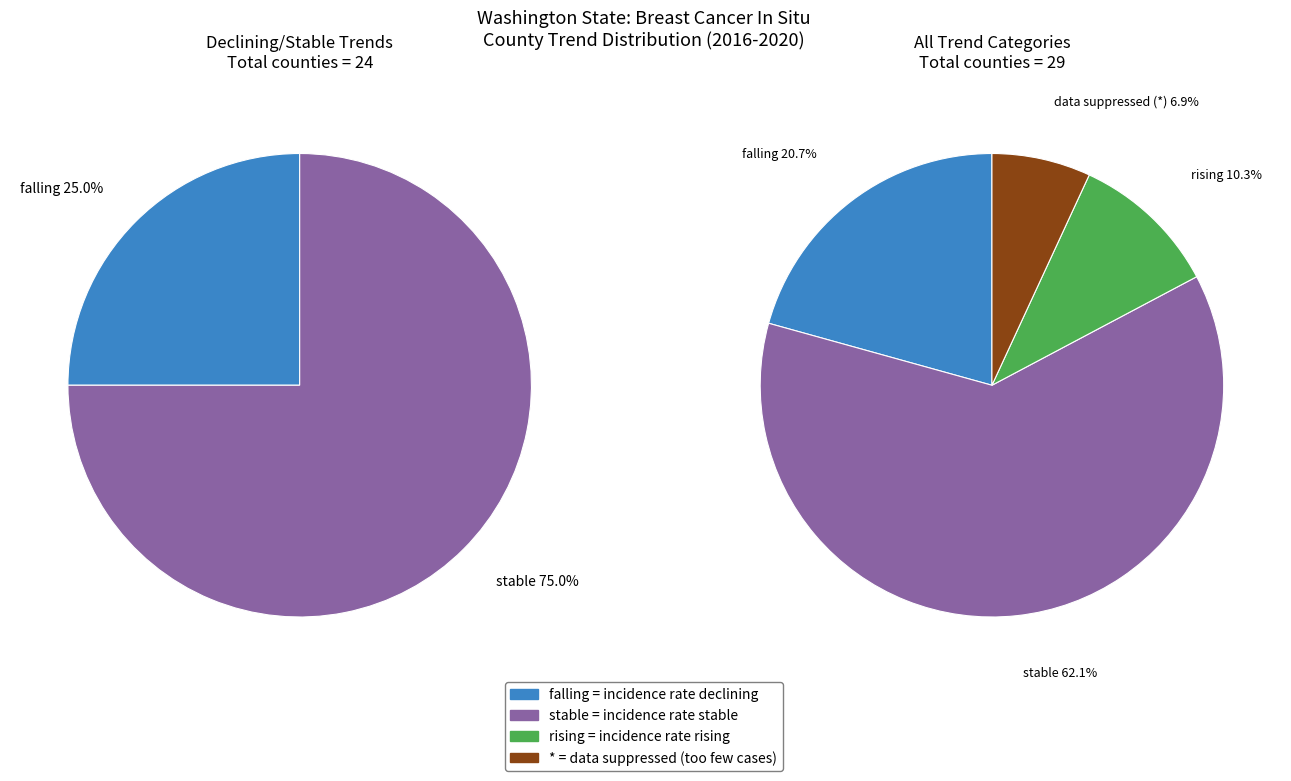

Which category has the smallest portion of the pie?

data_suppressed